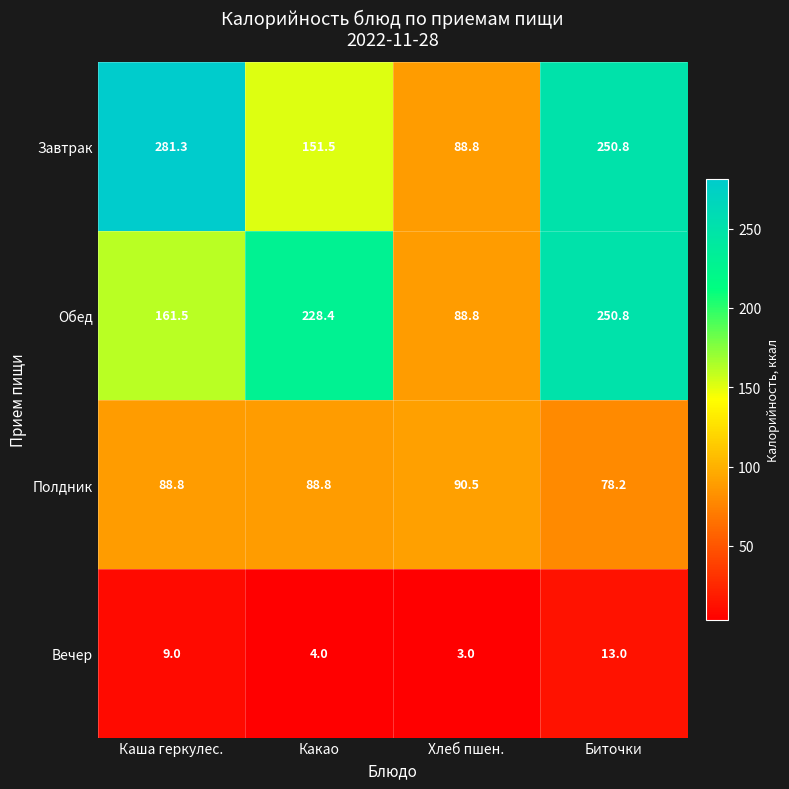

Between Какао and Биточки, which series saw the biggest shift?

Завтрак